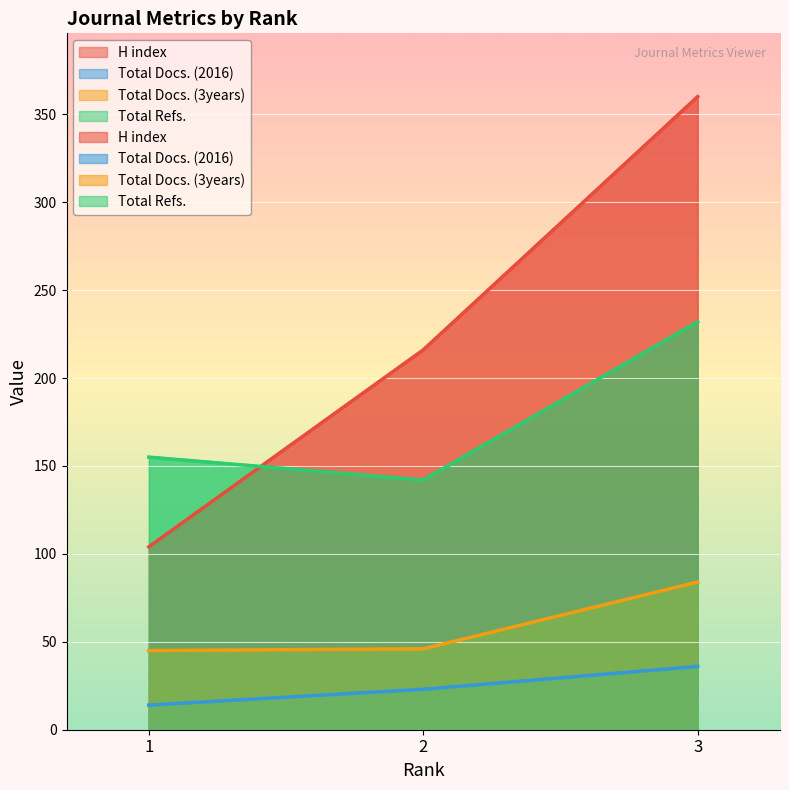

Reading left to right, list all the values displayed in this chart.

H index: 1=104	2=216	3=360
Total Docs. (2016): 1=14	2=23	3=36
Total Docs. (3years): 1=45	2=46	3=84
Total Refs.: 1=155	2=142	3=232